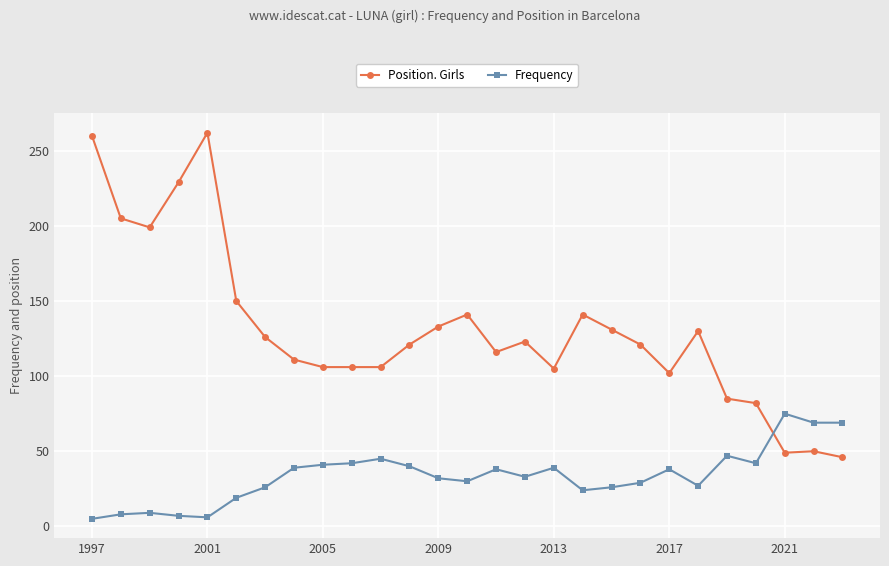

What is the value of the Position. Girls point at the 13th from the left?

133